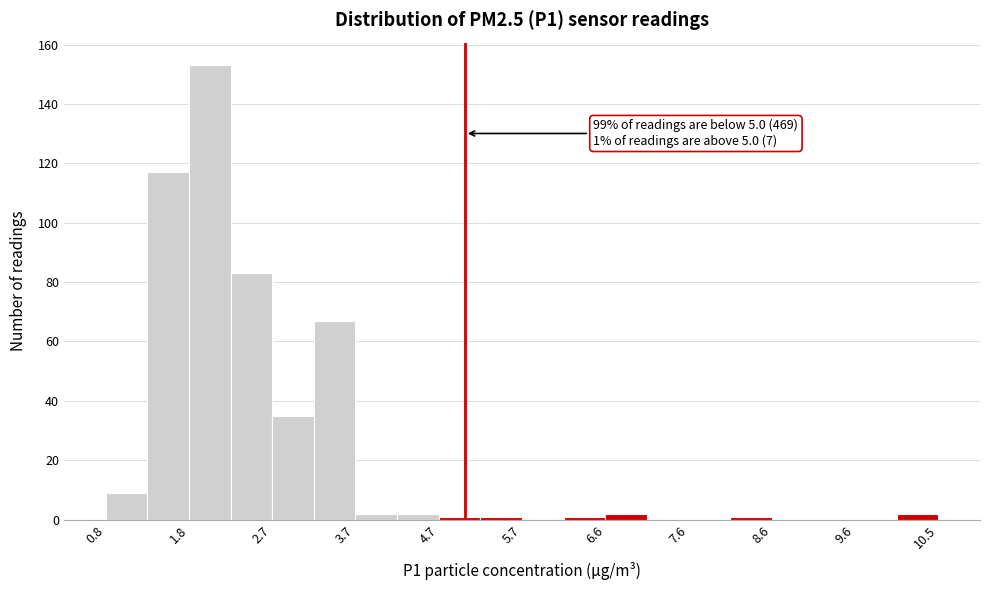

Over which range of the x-axis is the bar tallest?

1.8 to 2.3